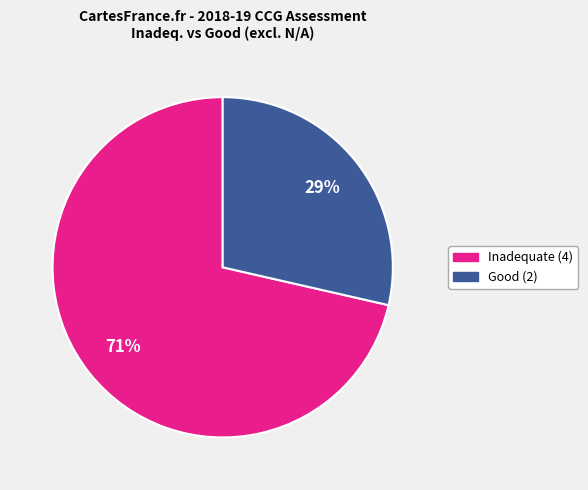

Is there a majority slice in this chart?

Yes